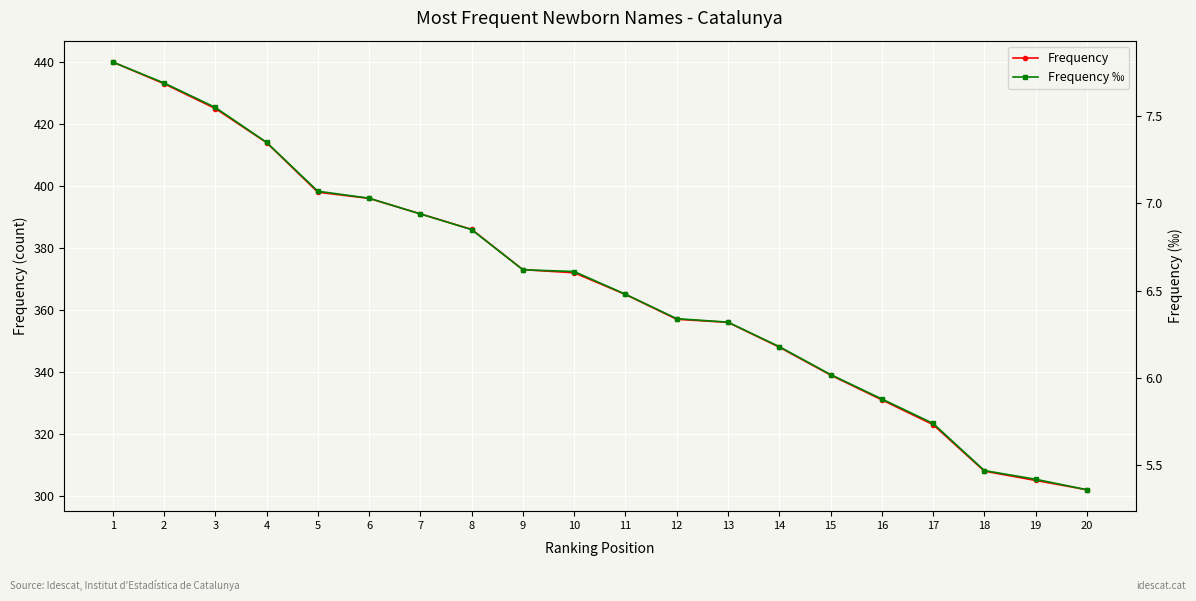

What are all the series names shown in the legend?

Frequency, Frequency ‰